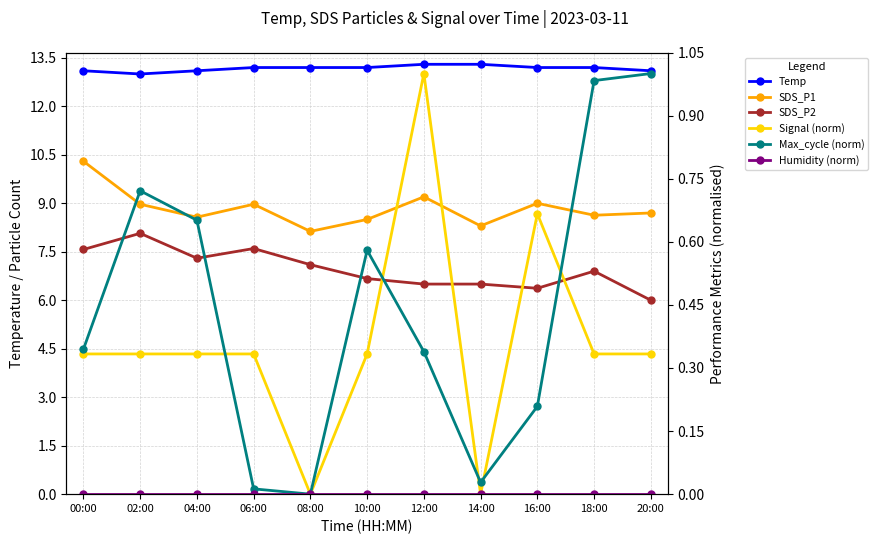

The Signal (norm) series shows 0.0 at 08:00. True or false?

True